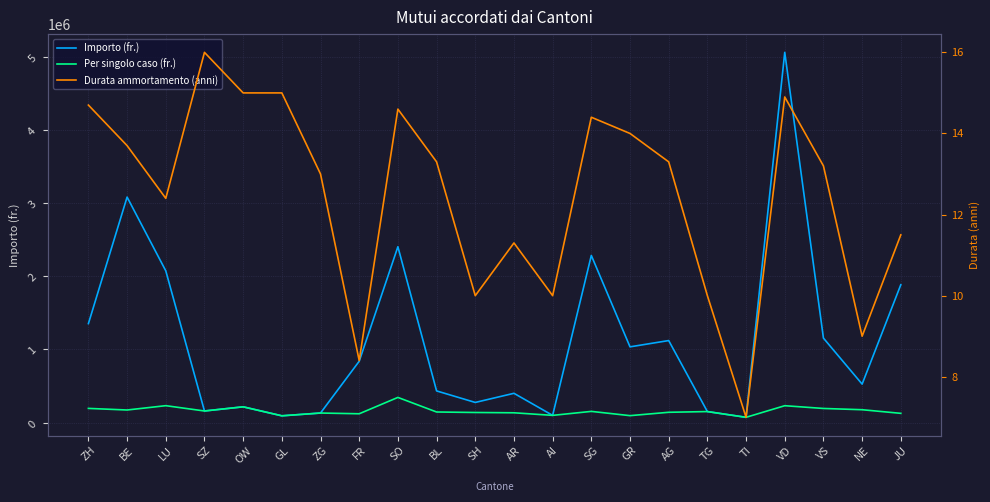

Reading right to left, list all the values displayed in this chart.

Importo (fr.): 1886000.0	526000.0	1155500.0	5067125.0	71320.0	150000.0	1122000.0	1036000.0	2287000.0	98000.0	400000.0	275000.0	432800.0	2406500.0	839000.0	130000.0	92000.0	215000.0	158000.0	2076600.0	3086000.0	1354000.0
Per singolo caso (fr.): 125733.0	175333.0	192583.0	230324.0	71320.0	150000.0	140250.0	94182.0	152467.0	98000.0	133333.0	137500.0	144267.0	343786.0	119857.0	130000.0	92000.0	215000.0	158000.0	230733.0	171444.0	193429.0
Durata ammortamento (anni): 11.5	9.0	13.2	14.9	7.0	10.0	13.3	14.0	14.4	10.0	11.3	10.0	13.3	14.6	8.4	13.0	15.0	15.0	16.0	12.4	13.7	14.7